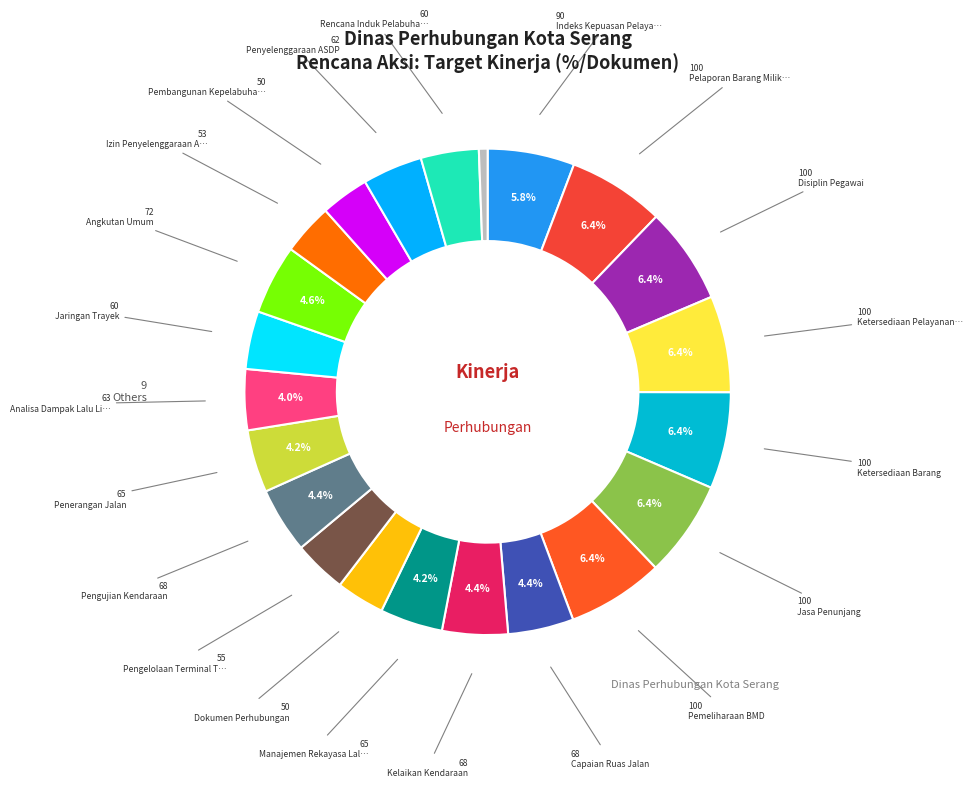

Rank the categories by value from highest to lowest.

Pelaporan Barang Milik Daerah, Disiplin Pegawai, Ketersediaan Pelayanan Umum, Ketersediaan Barang, Jasa Penunjang, Pemeliharaan BMD, Indeks Kepuasan Pelayanan, Angkutan Umum, Capaian Ruas Jalan, Kelaikan Kendaraan, Pengujian Kendaraan, Manajemen Rekayasa Lalu Lintas, Penerangan Jalan, Analisa Dampak Lalu Lintas, Penyelenggaraan ASDP, Jaringan Trayek, Rencana Induk Pelabuhan, Pengelolaan Terminal Type C, Izin Penyelenggaraan Angkutan, Dokumen Perhubungan, Pembangunan Kepelabuhan, Dokumen Perencanaan, Administrasi Keuangan